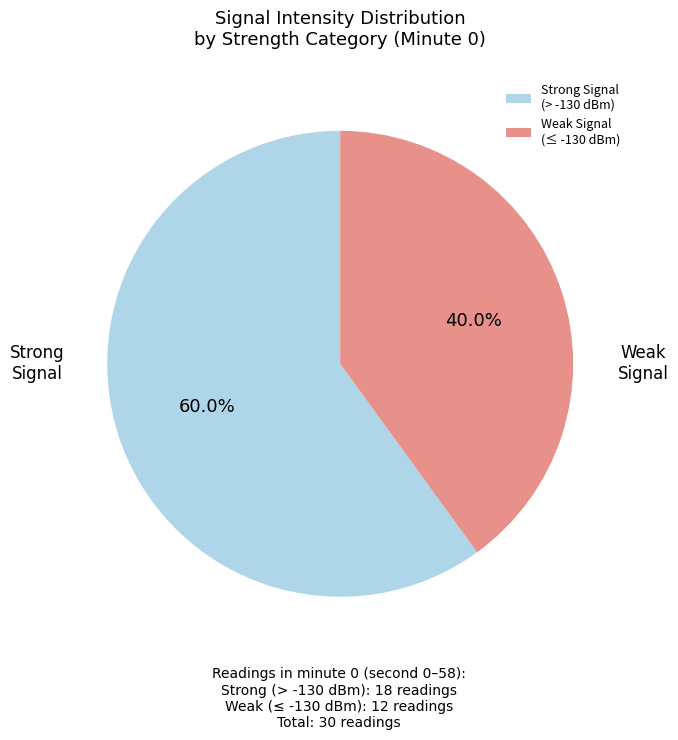

How many slices are in this pie chart?

2